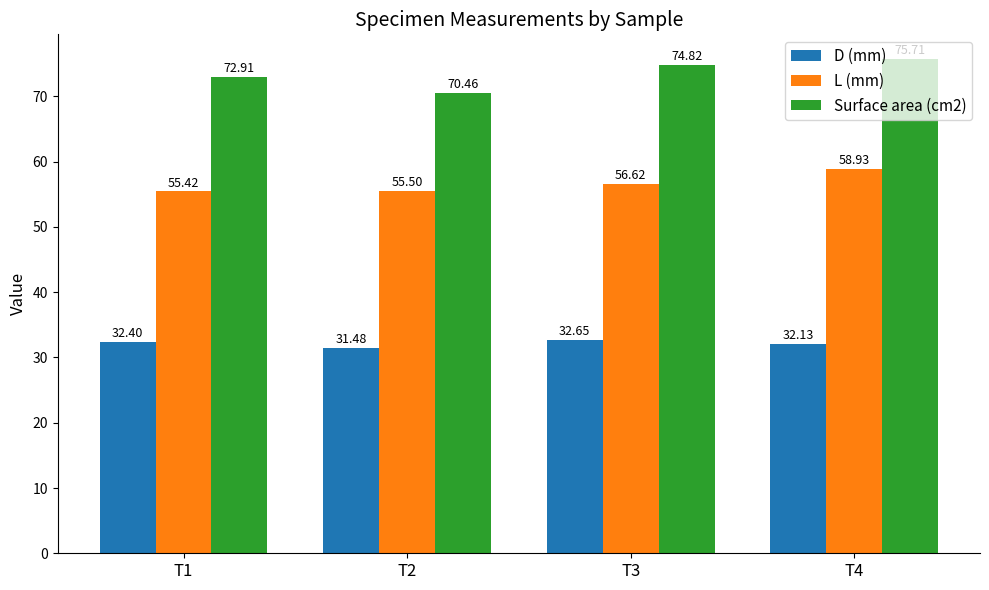

What is the maximum value shown in the chart?

75.7